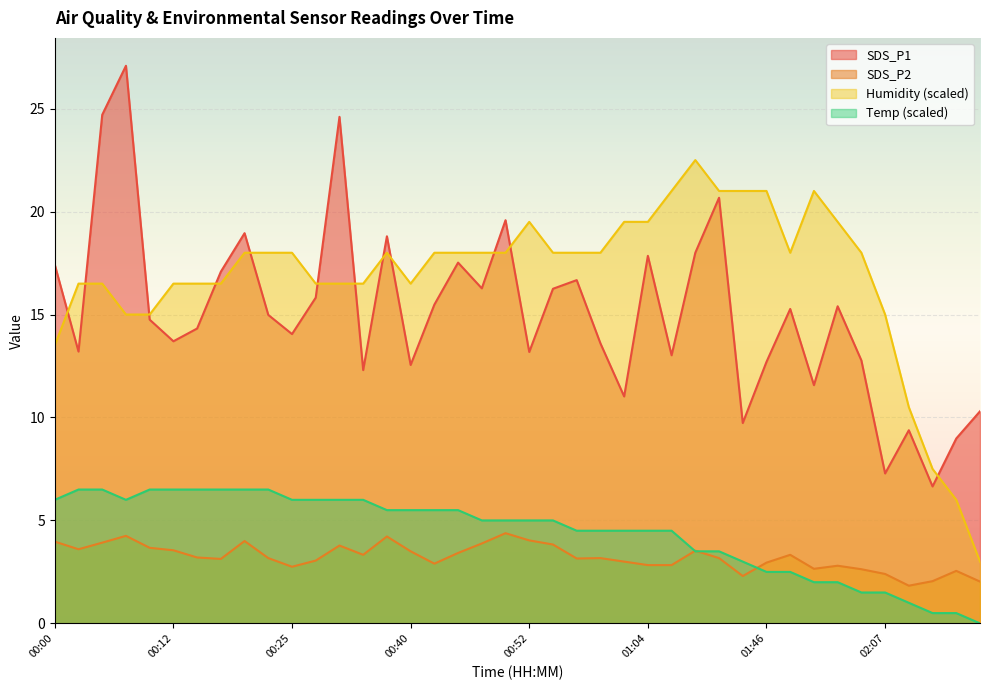

What is the spread (max minus min) of values at 02:15?

8.5